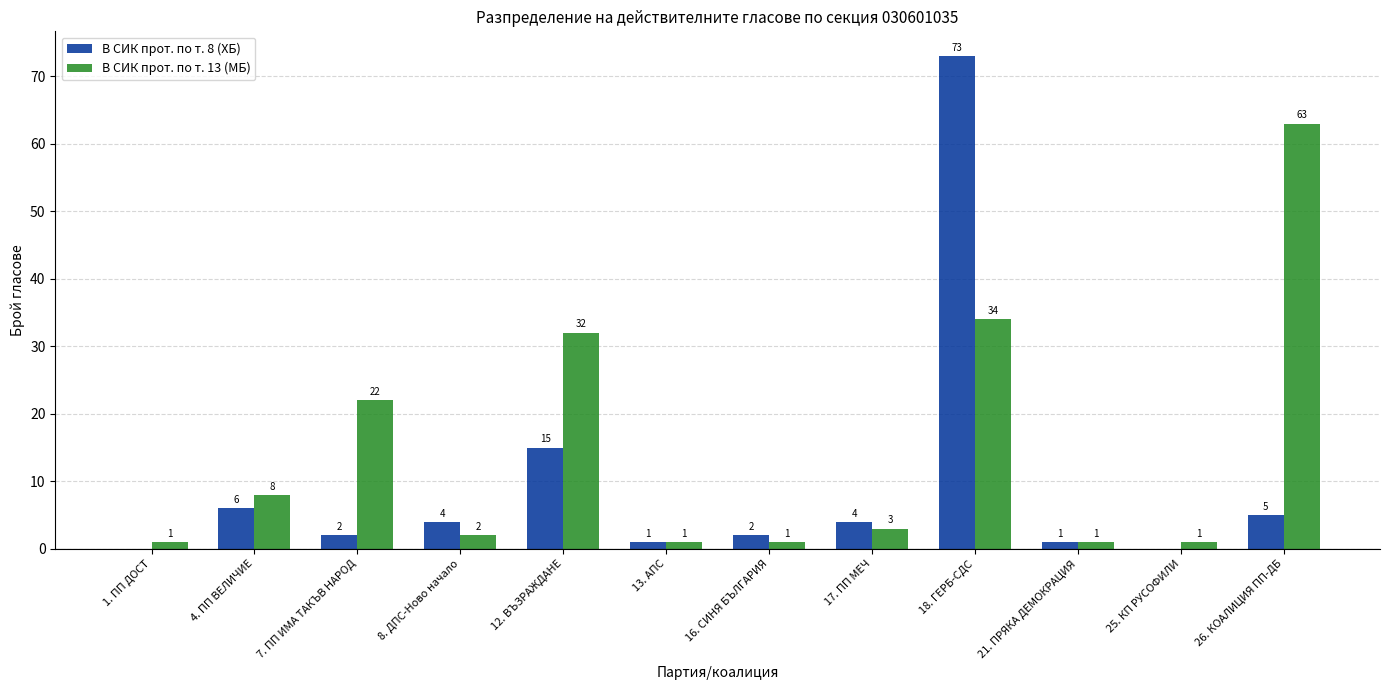

What is the sum of all В СИК прот. по т. 13 (МБ) values?

169